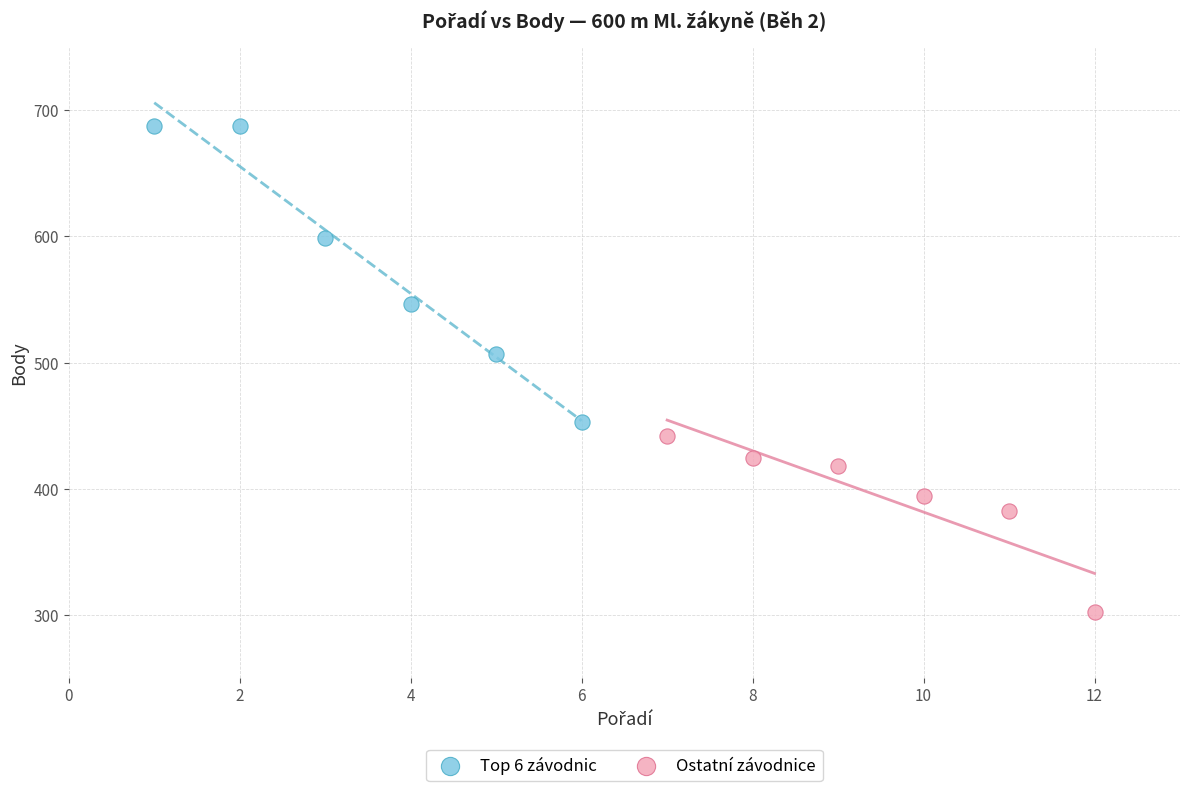

Which series reaches the maximum Y coordinate?

Top 6 závodnic